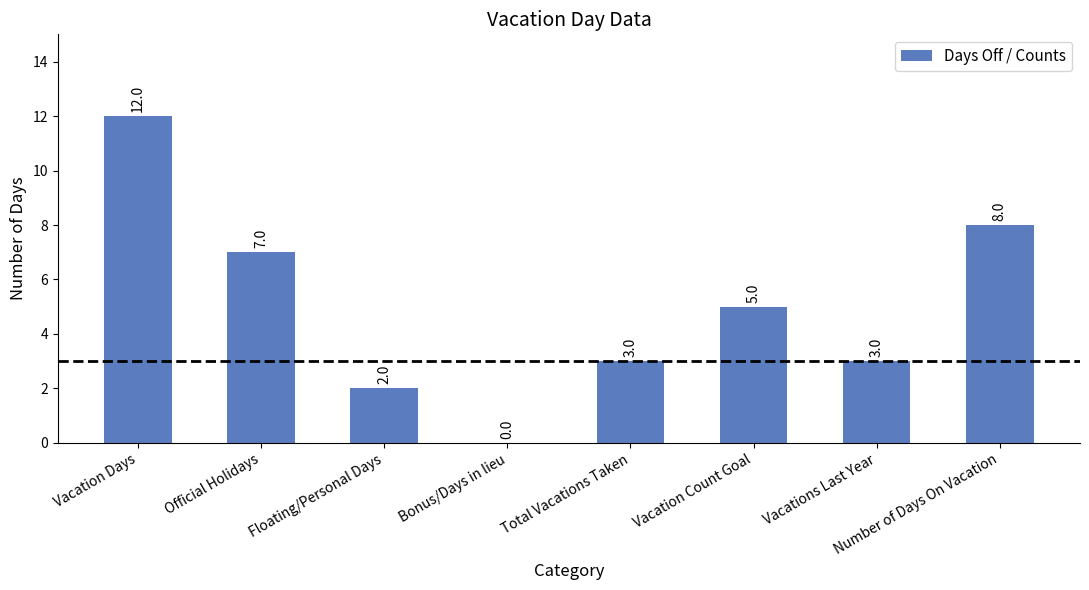

What is the average value?

5